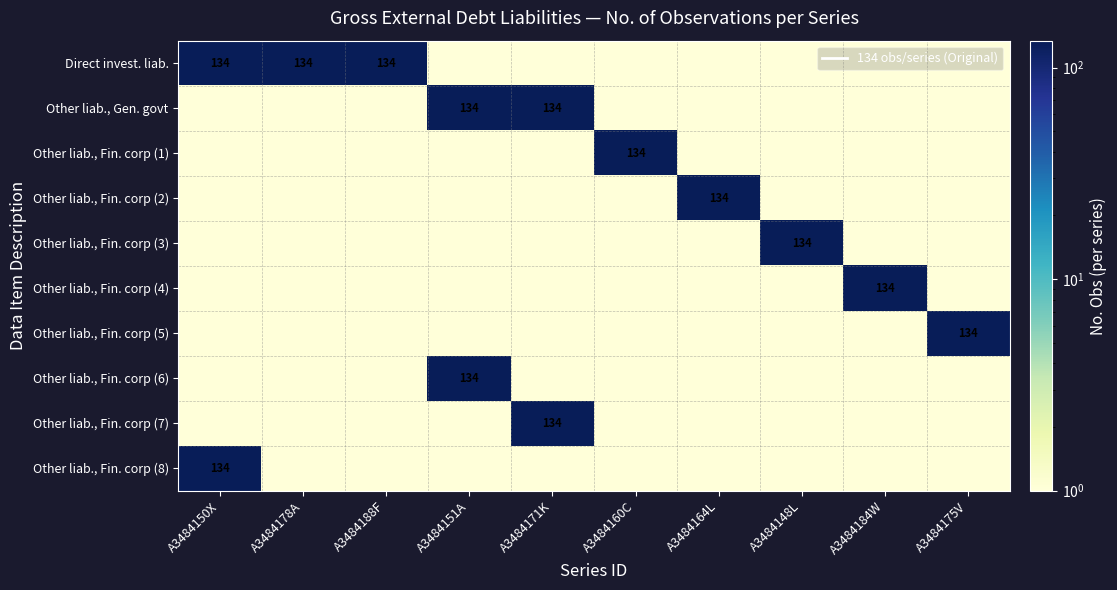

The value of Other liab., Fin. corp (5) at A3484175V is 66.5. True or false?

False